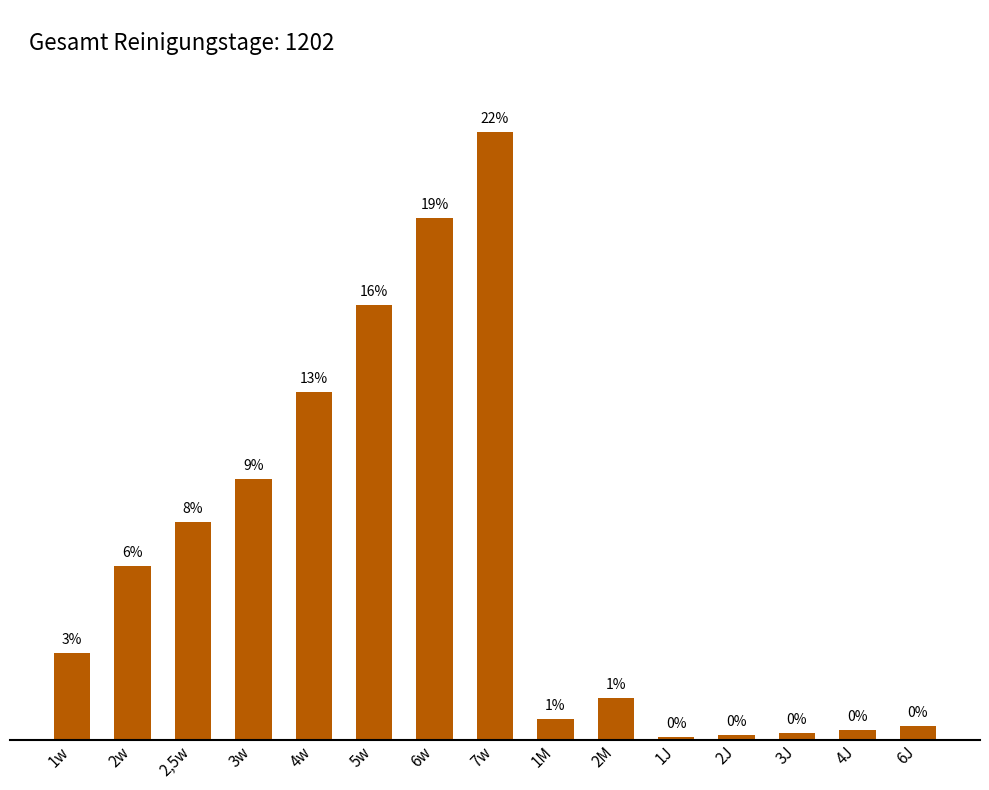

Read the value at 7w, to the nearest 50.

250